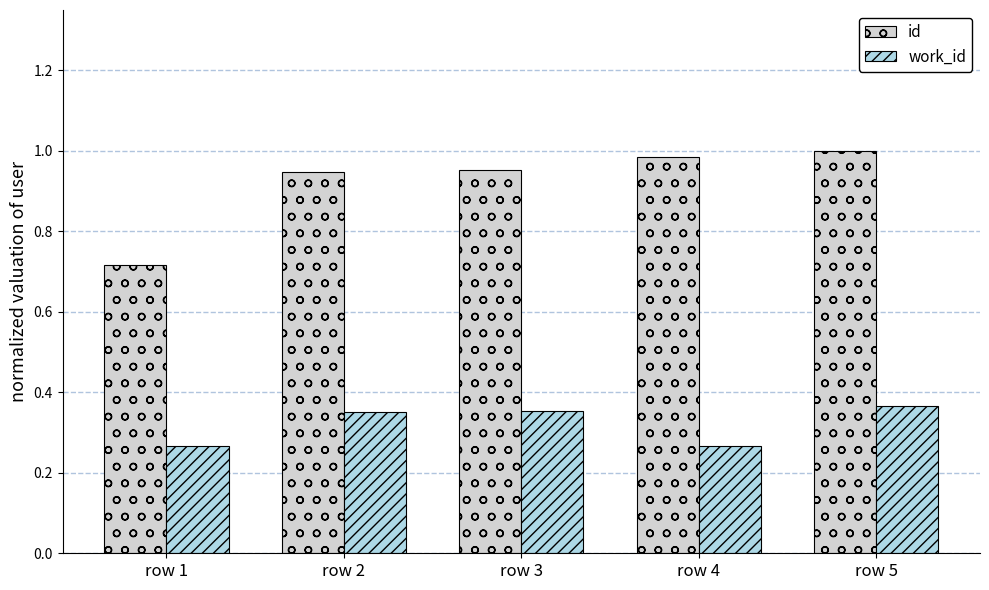

At how many categories does at least one series exceed 0?

5